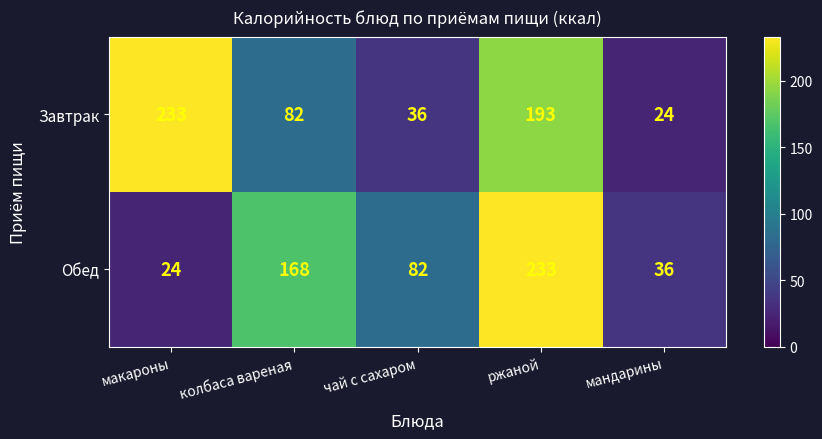

What is the spread (max minus min) of values at чай с сахаром?

46